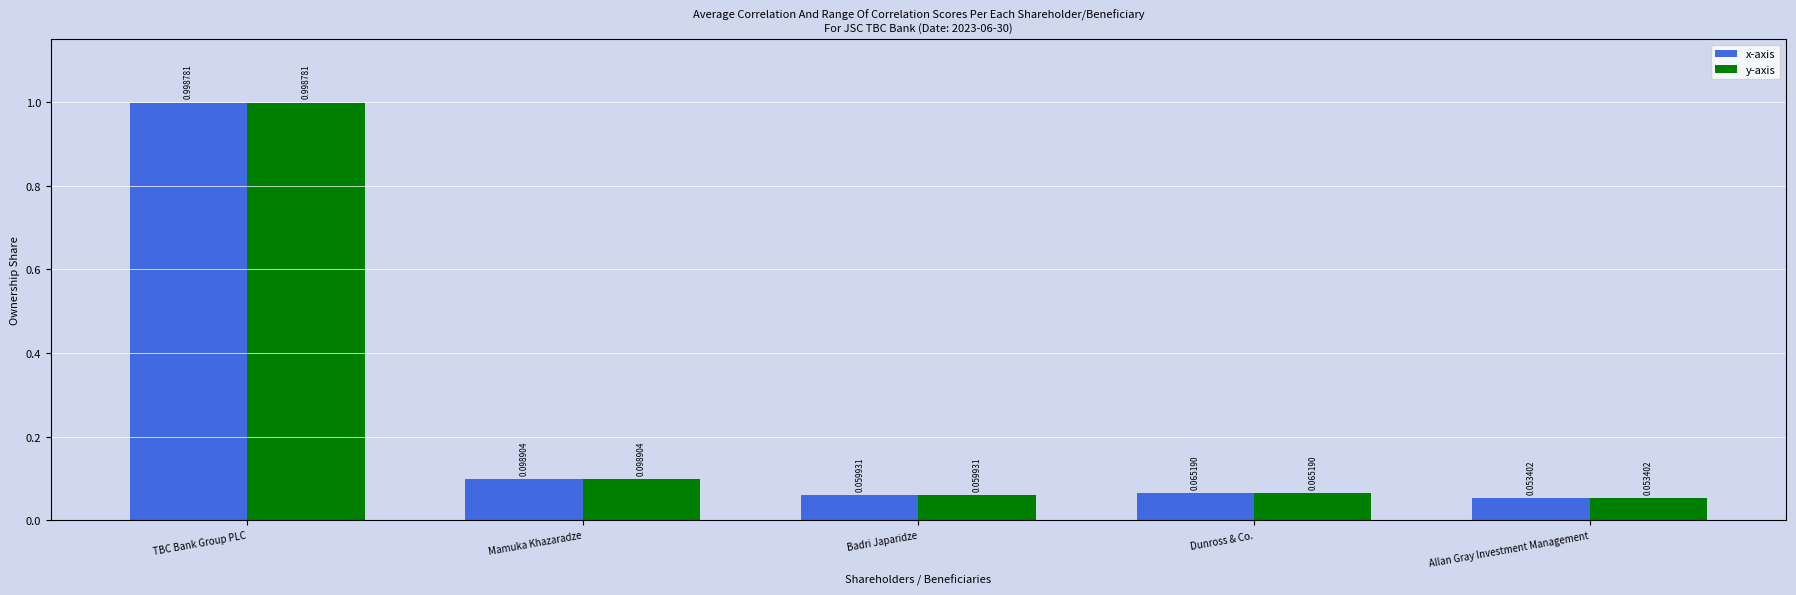

At which label is y-axis closest to 0?

Allan Gray Investment Management